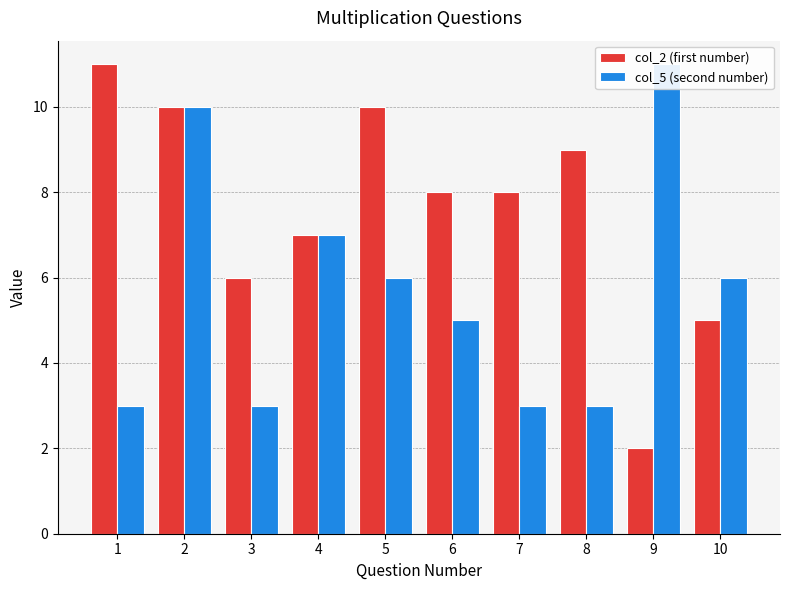

What is the average value of the col_5 (second number) series?

6